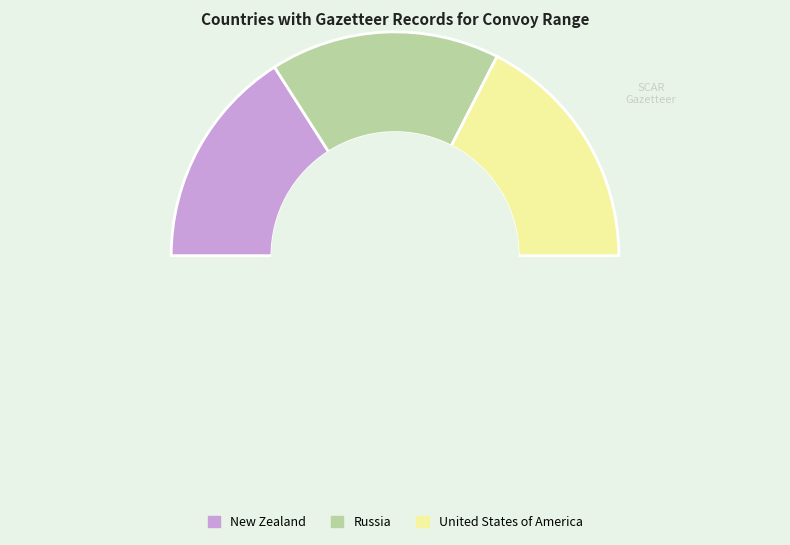

Is United States of America the majority of the pie?

No